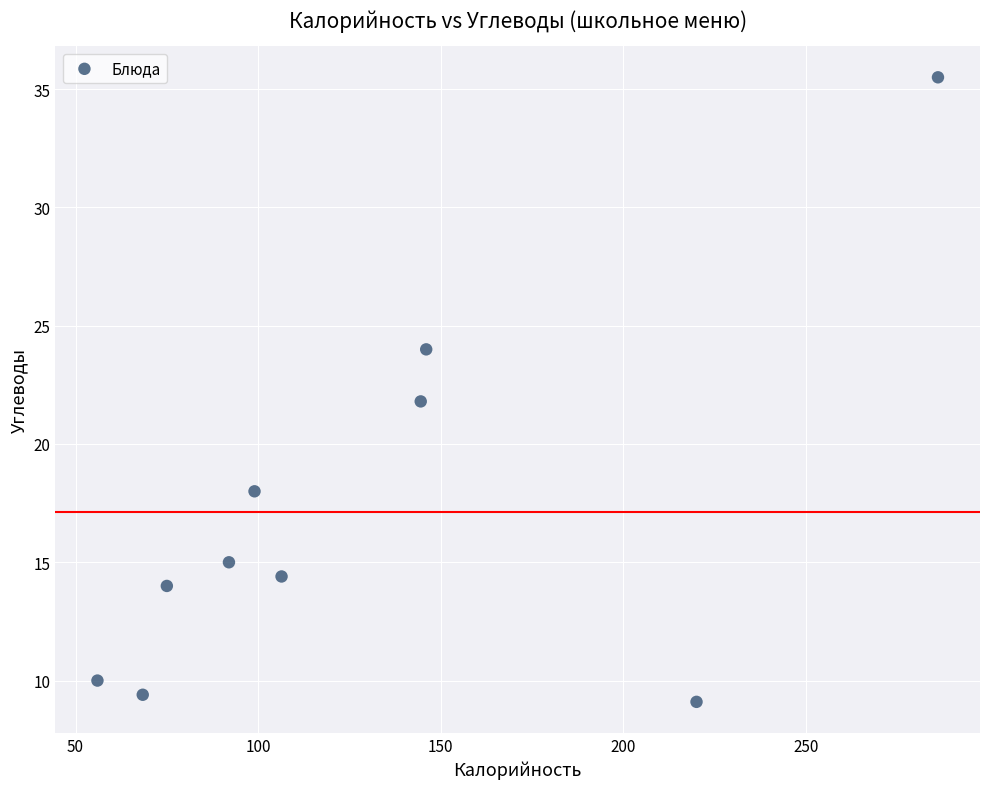

What is the average X value?

129.3